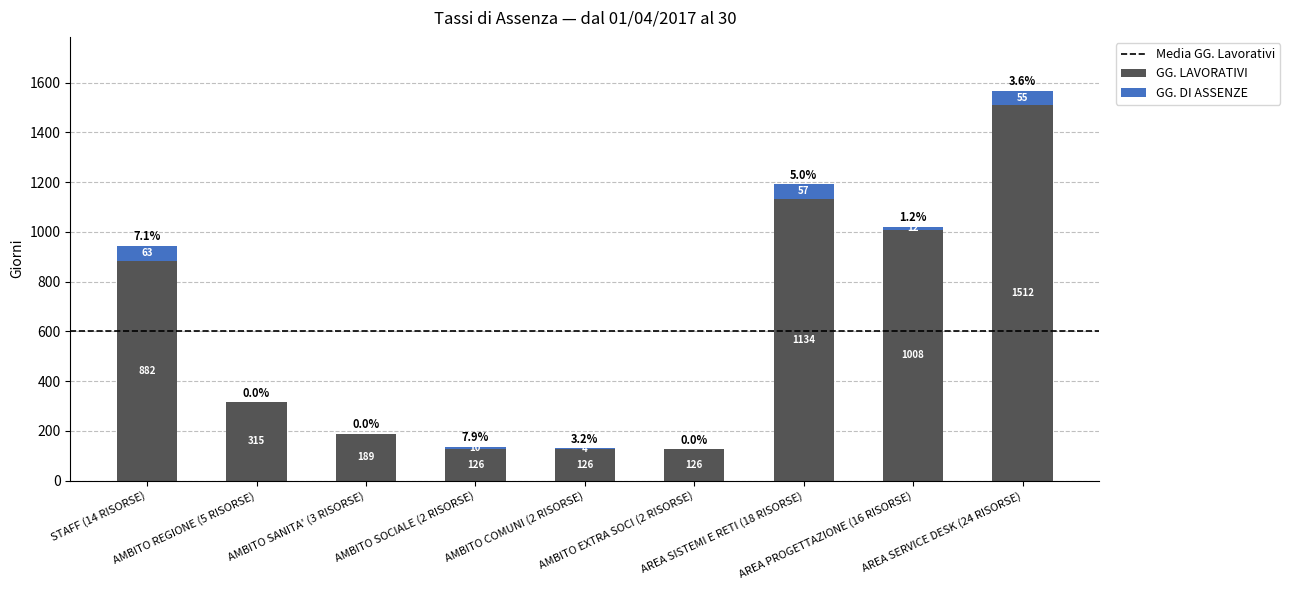

What is the maximum value for GG. LAVORATIVI?

1512